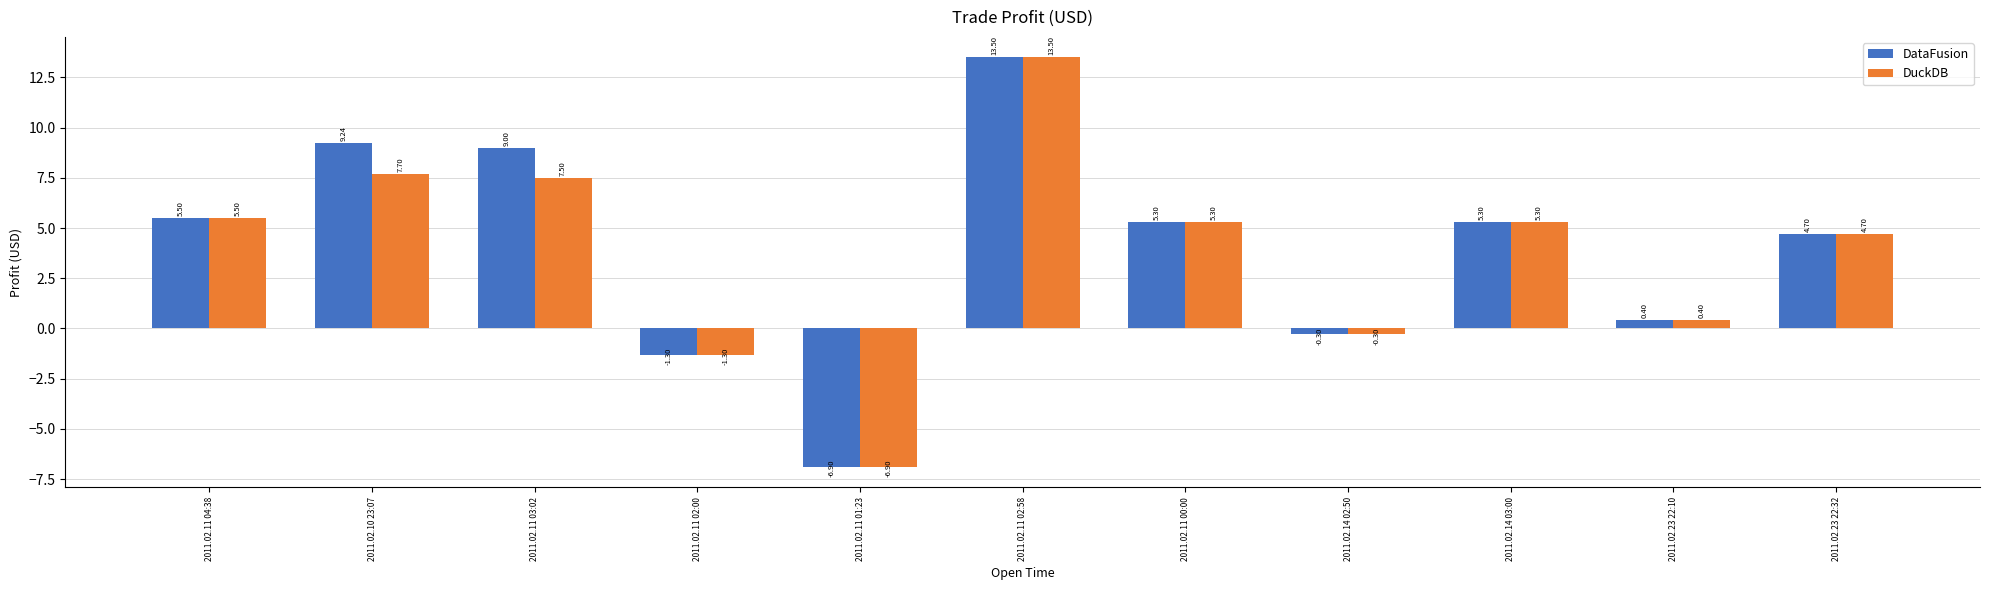

Count the number of data series in this chart.

2